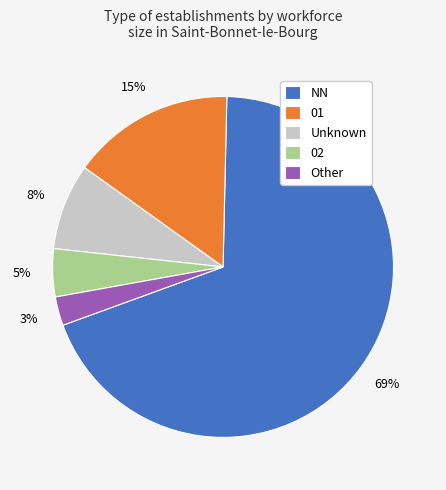

Does NN account for over 50% of the chart?

Yes